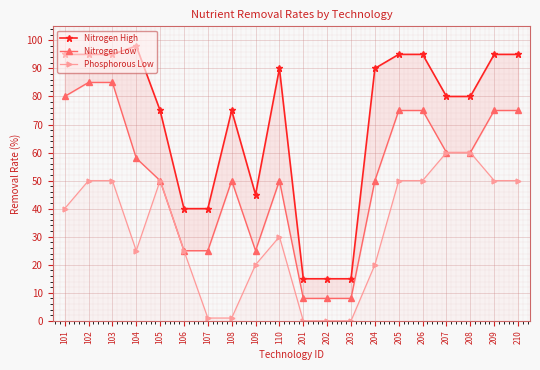

List the series in order of their peak value, lowest first.

Phosphorous Low, Nitrogen Low, Nitrogen High